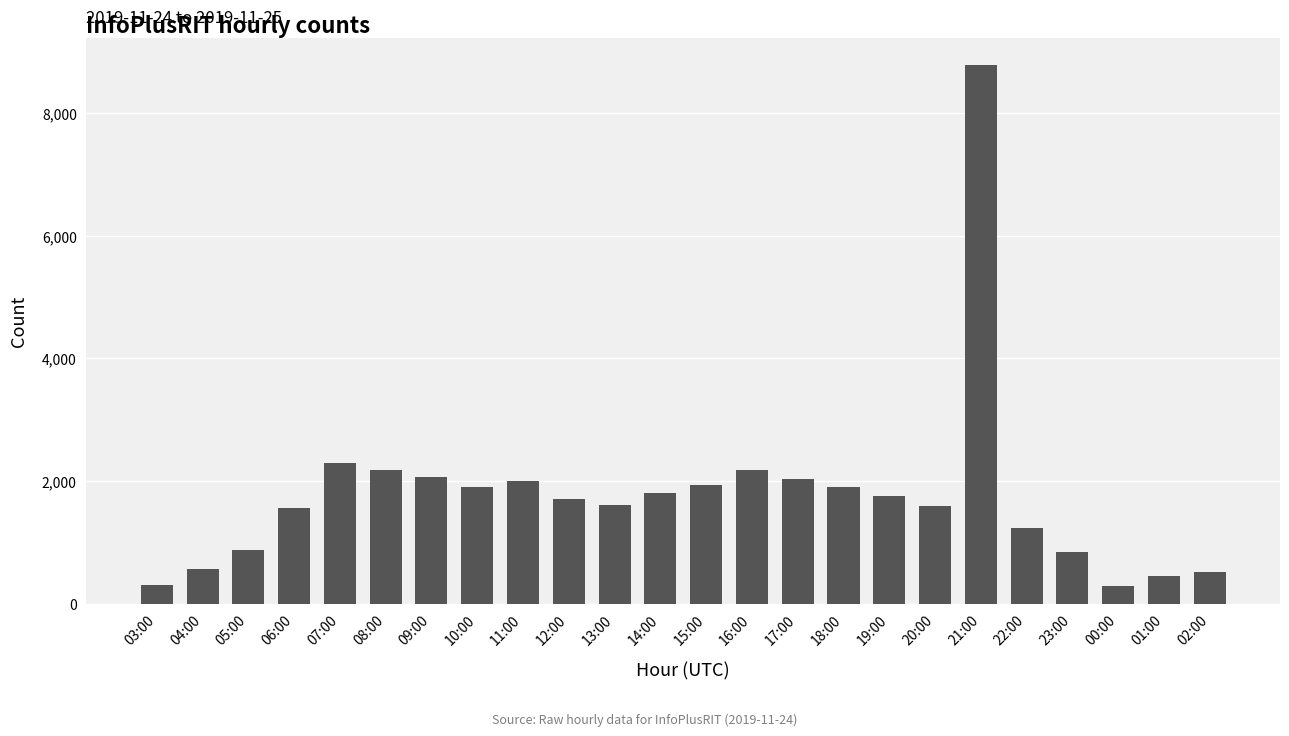

Where is the data nearest to the value 4538?

07:00